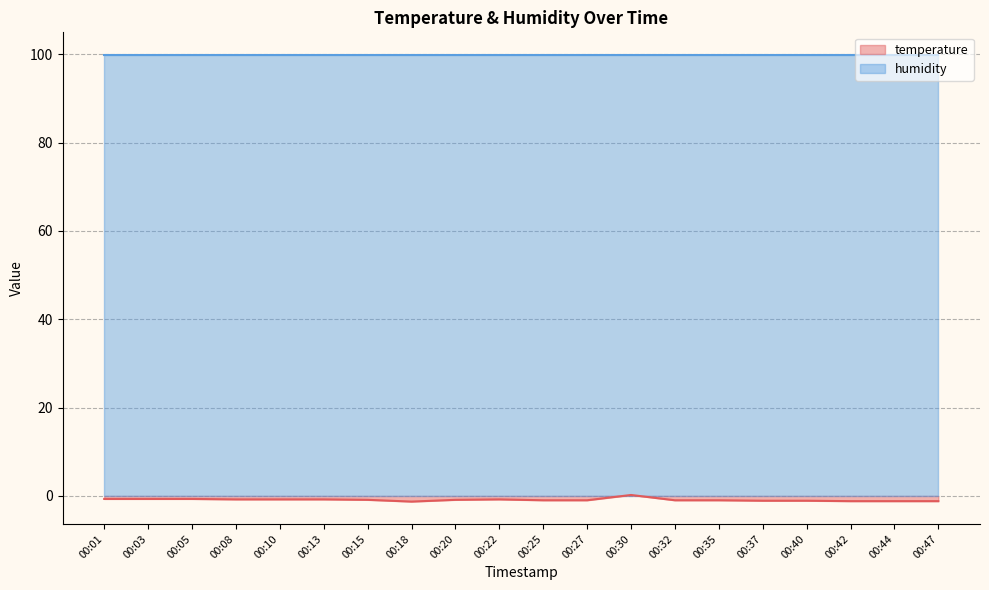

How many points are lower than both their immediate neighbors (excluding endpoints)?

1